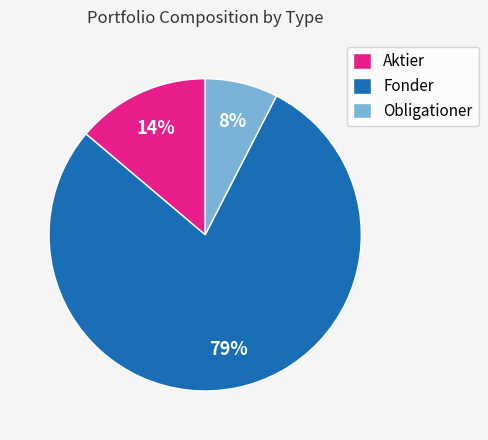

Rank the categories by value from lowest to highest.

Obligationer, Aktier, Fonder